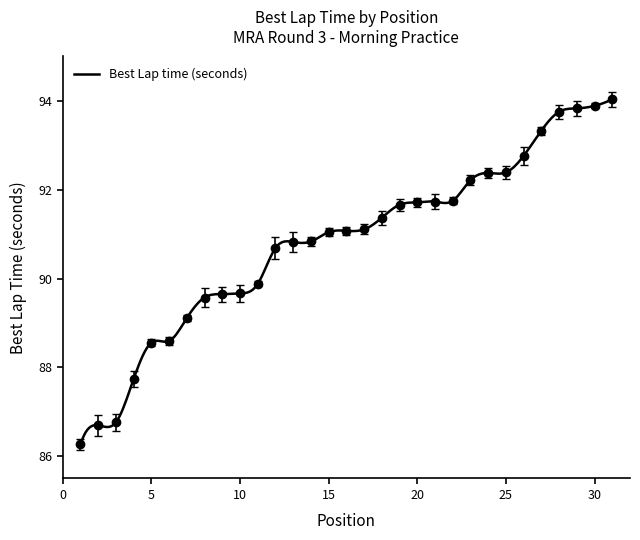

The value at 16 is 62.8. True or false?

False